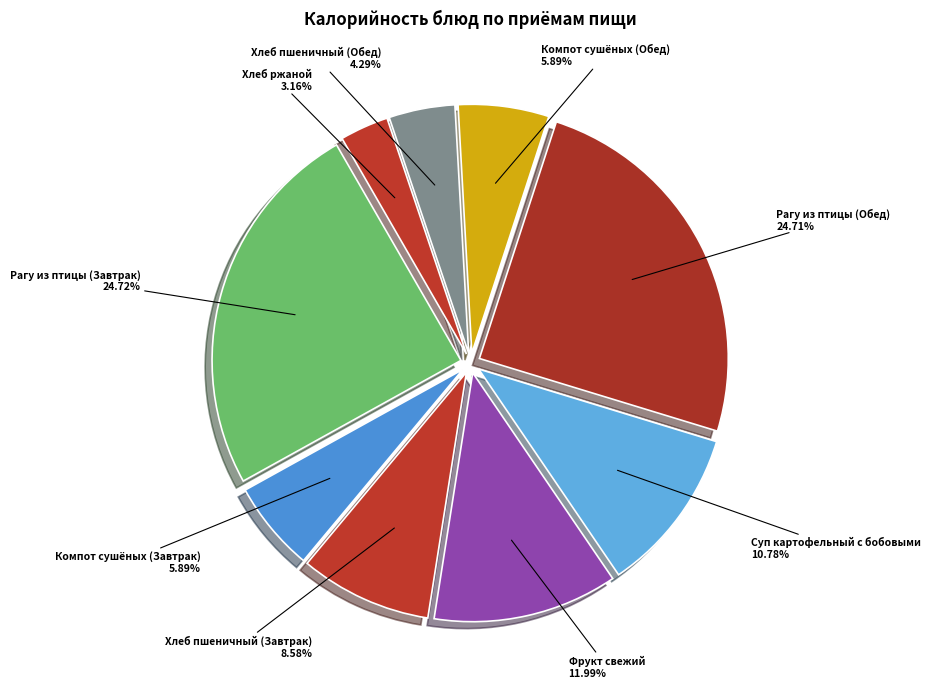

To the nearest percent, what is the difference between the largest and smallest slice percentages?

22%